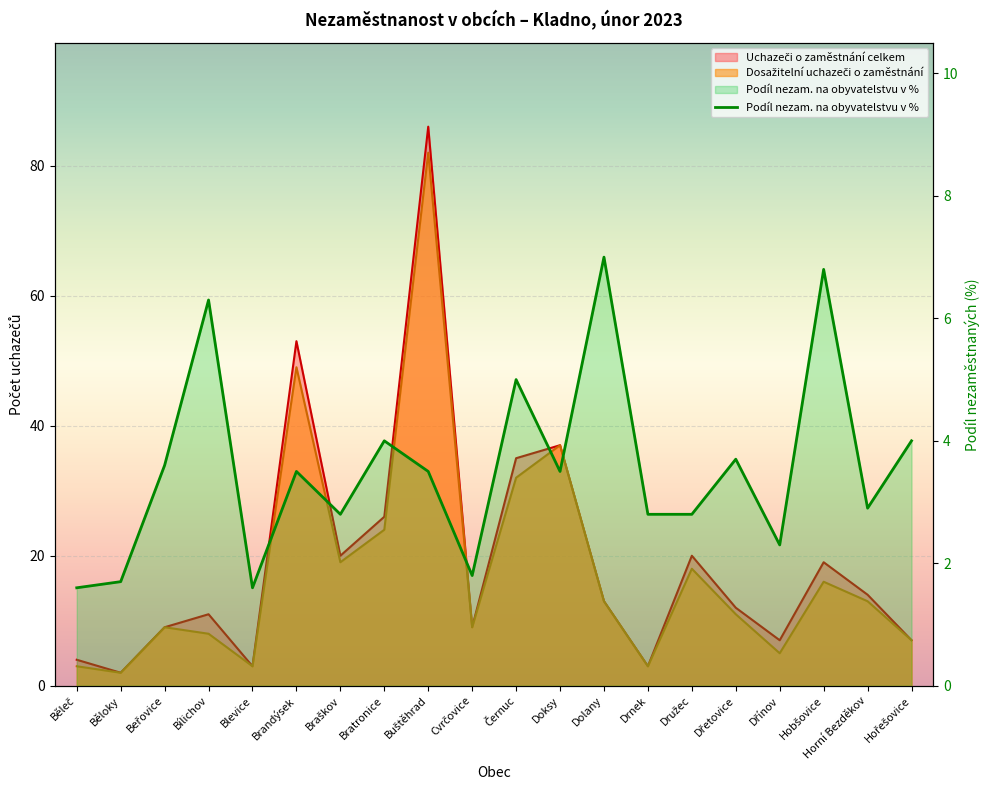

What is the total value across all series at Braškov?

41.8